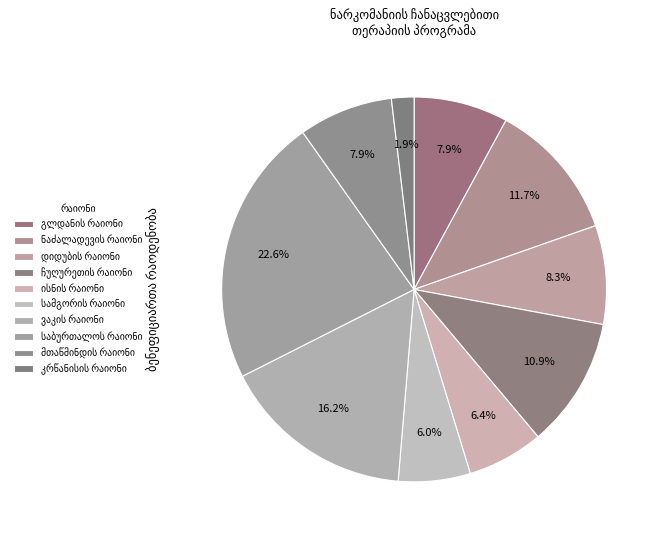

How many slices are in this pie chart?

10